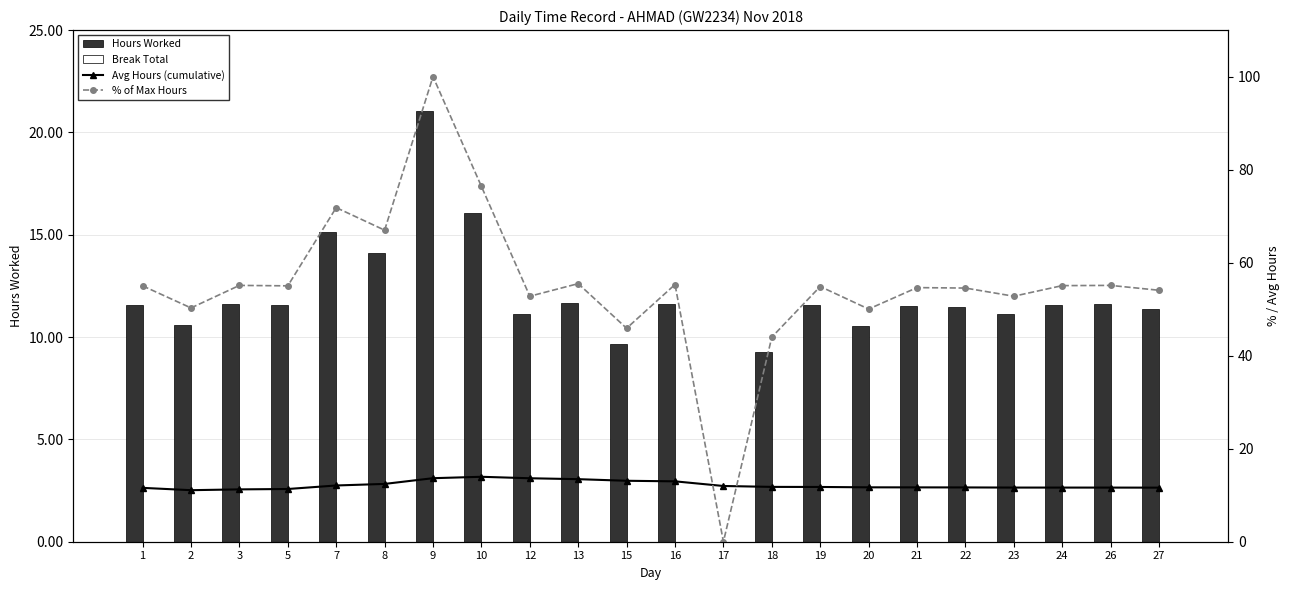

At how many categories does at least one series exceed 80?

1